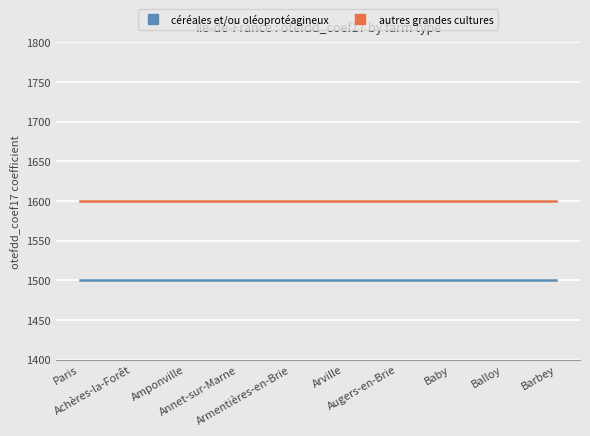

Reading left to right, list all the values displayed in this chart.

céréales et/ou oléoprotéagineux: 1500	1500	1500	1500	1500	1500	1500	1500	1500	1500
autres grandes cultures: 1600	1600	1600	1600	1600	1600	1600	1600	1600	1600